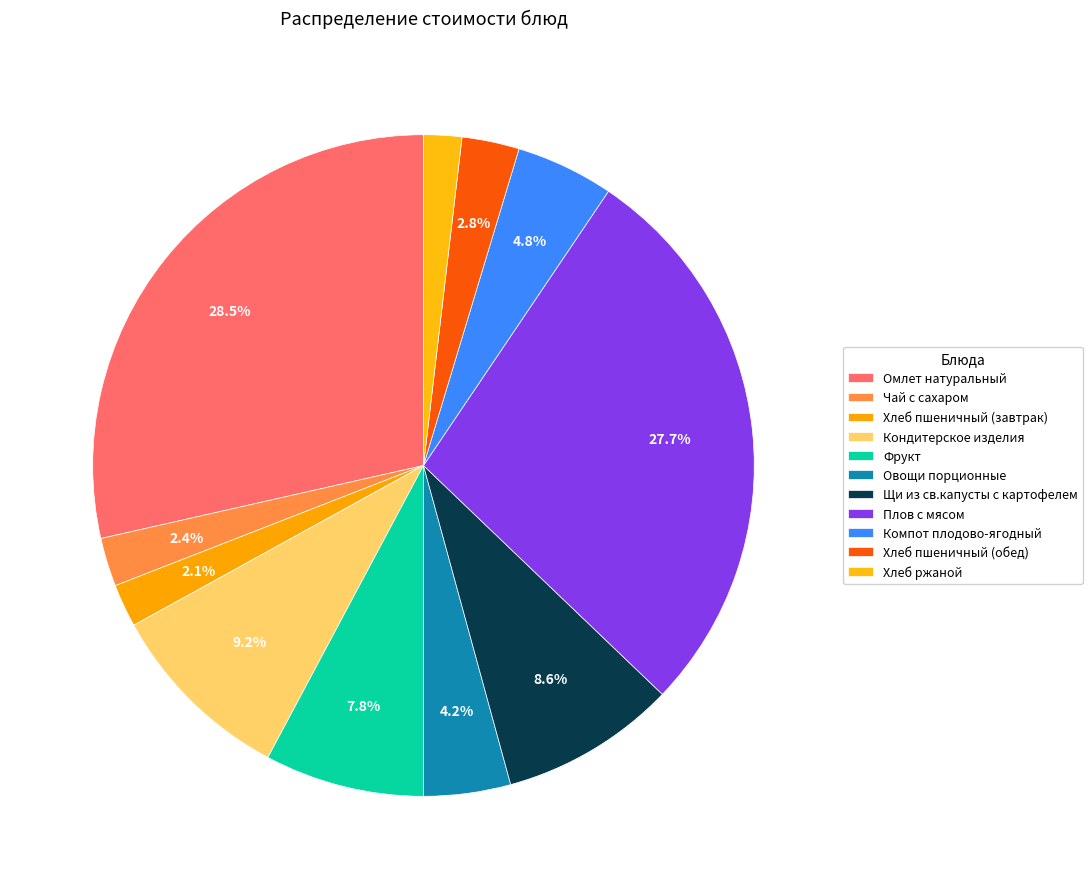

Which category has the smallest portion of the pie?

Хлеб ржаной